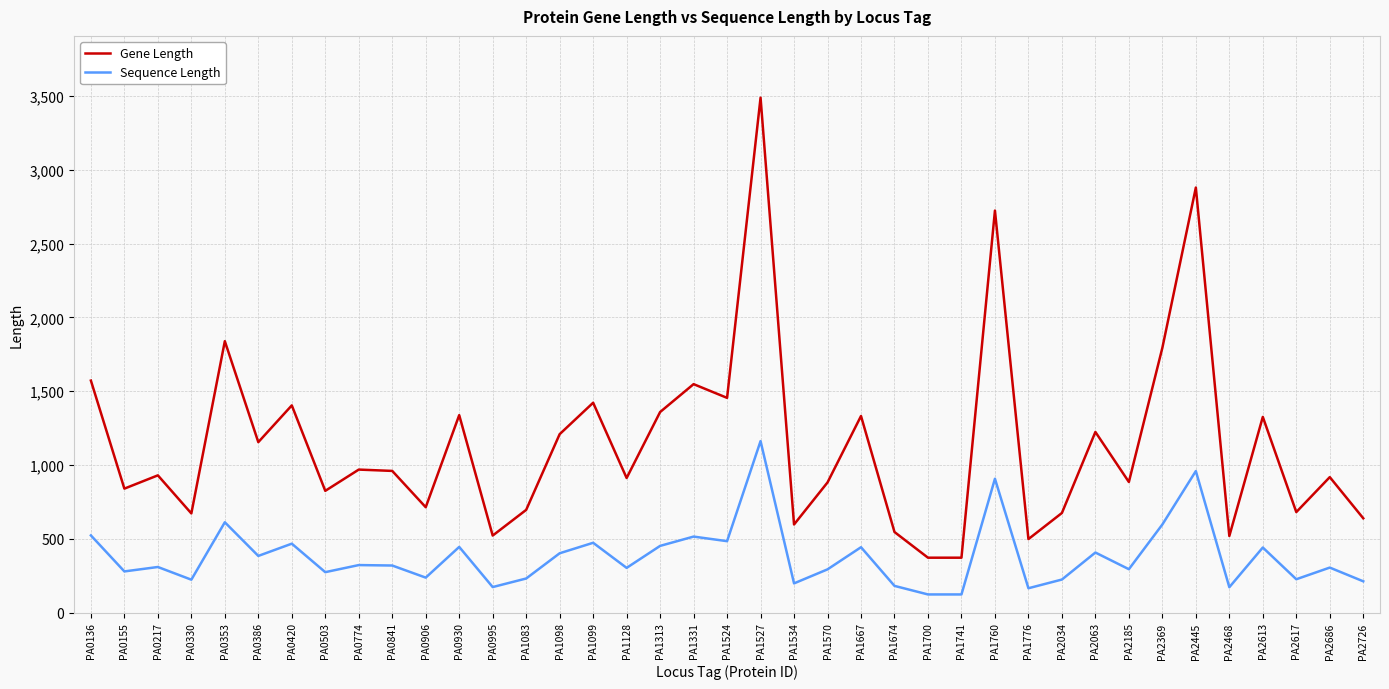

How many interior local peaks does the Gene Length series have?

14